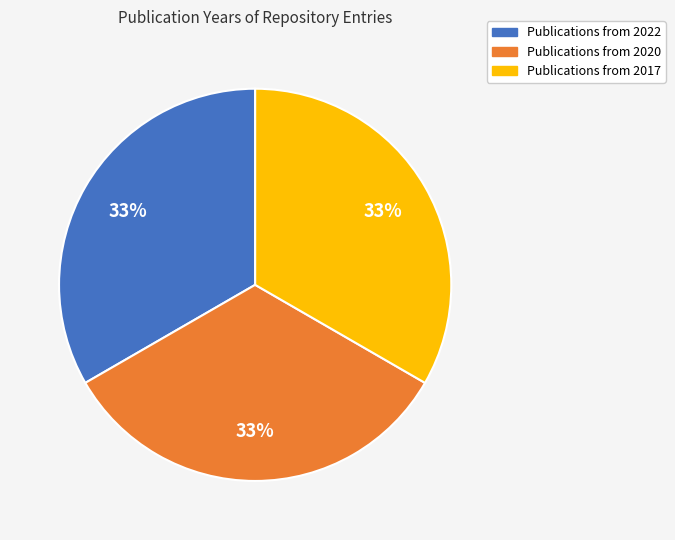

To the nearest percent, what is the average slice percentage?

33%